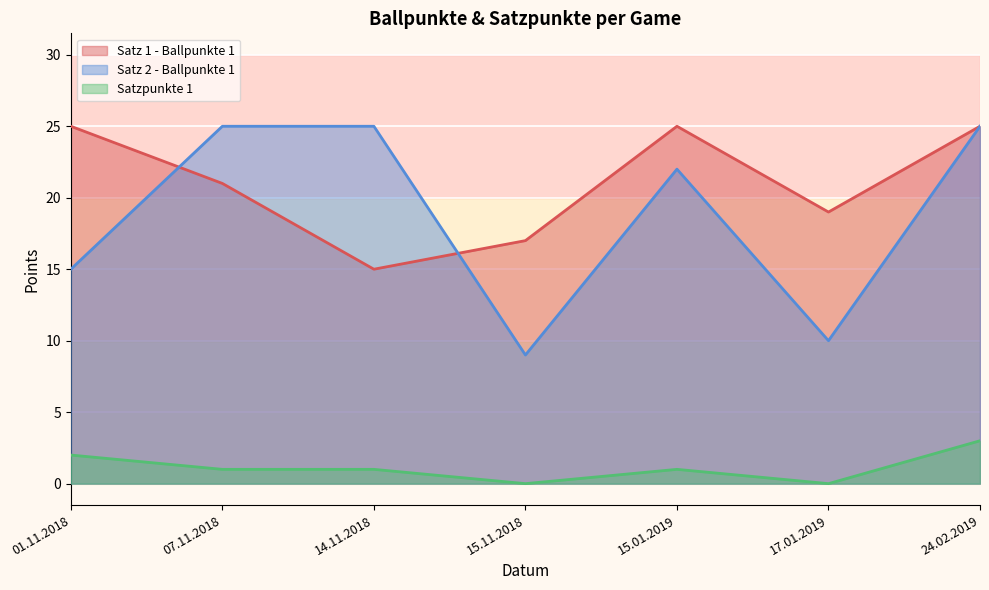

What is the sum of all Satz 1 - Ballpunkte 1 values?

147